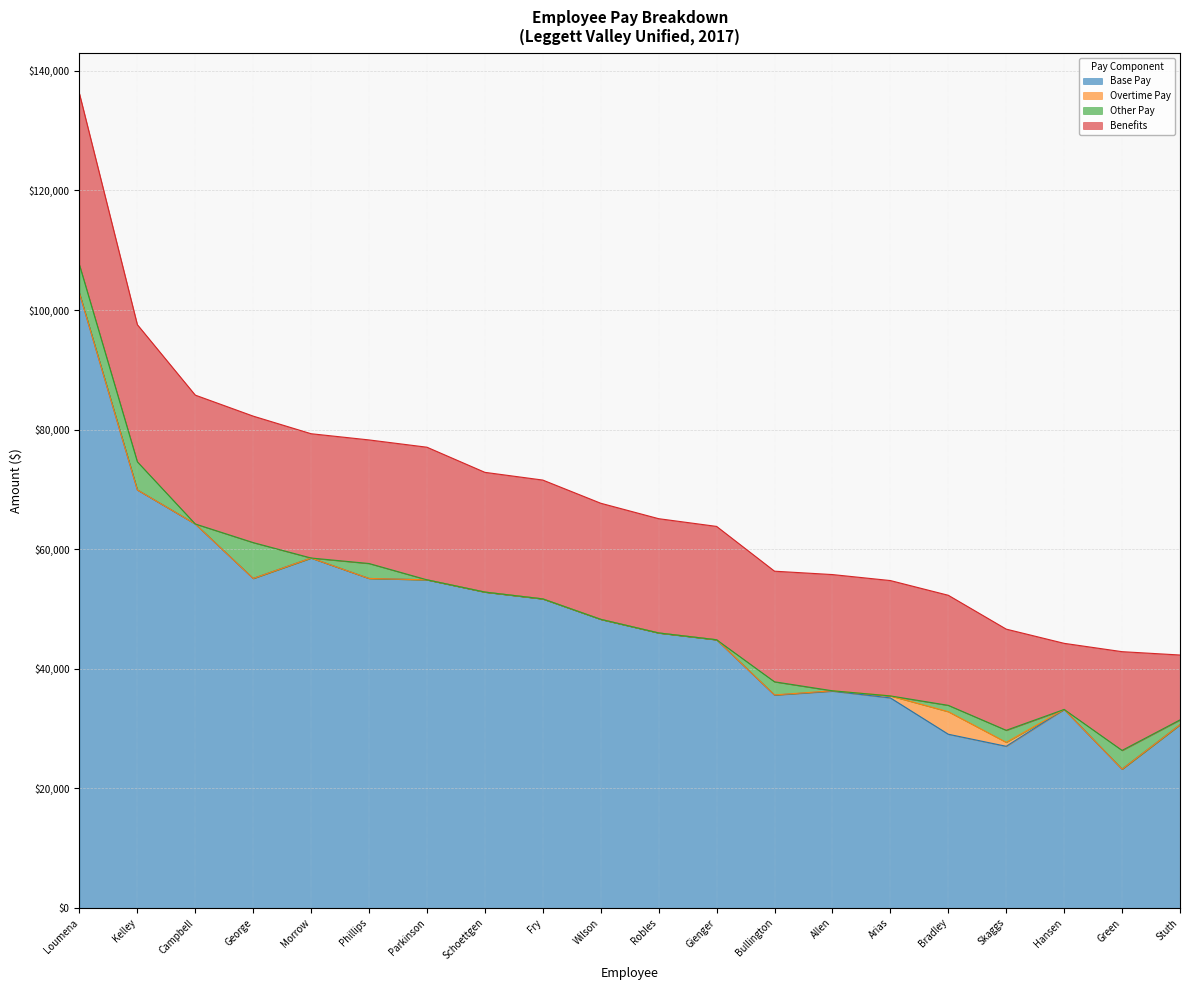

At which category is the sum across all series the highest?

Loumena